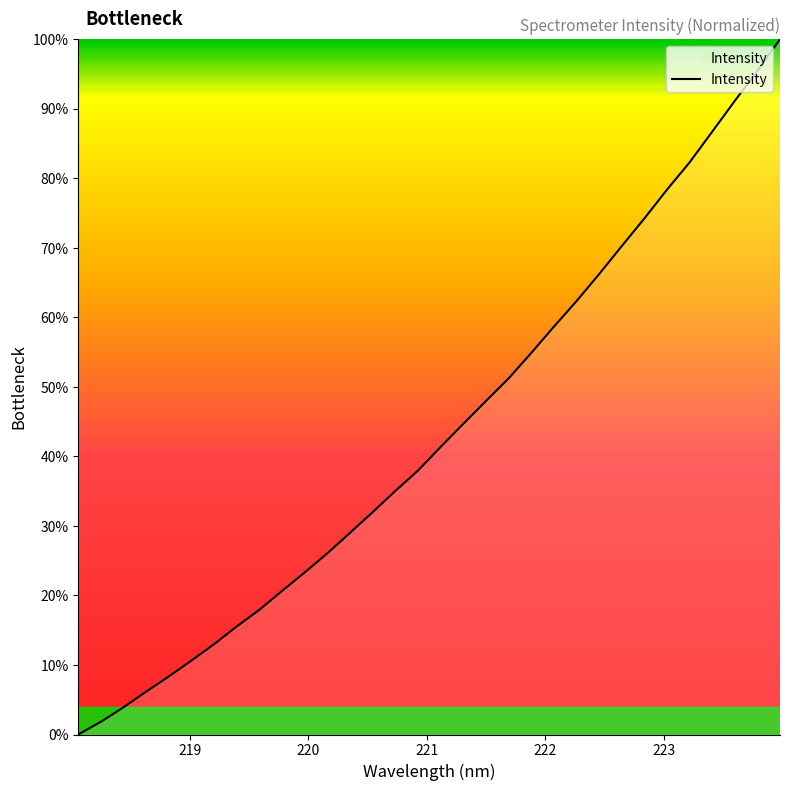

Does the chart display data point markers on the line(s)?

No